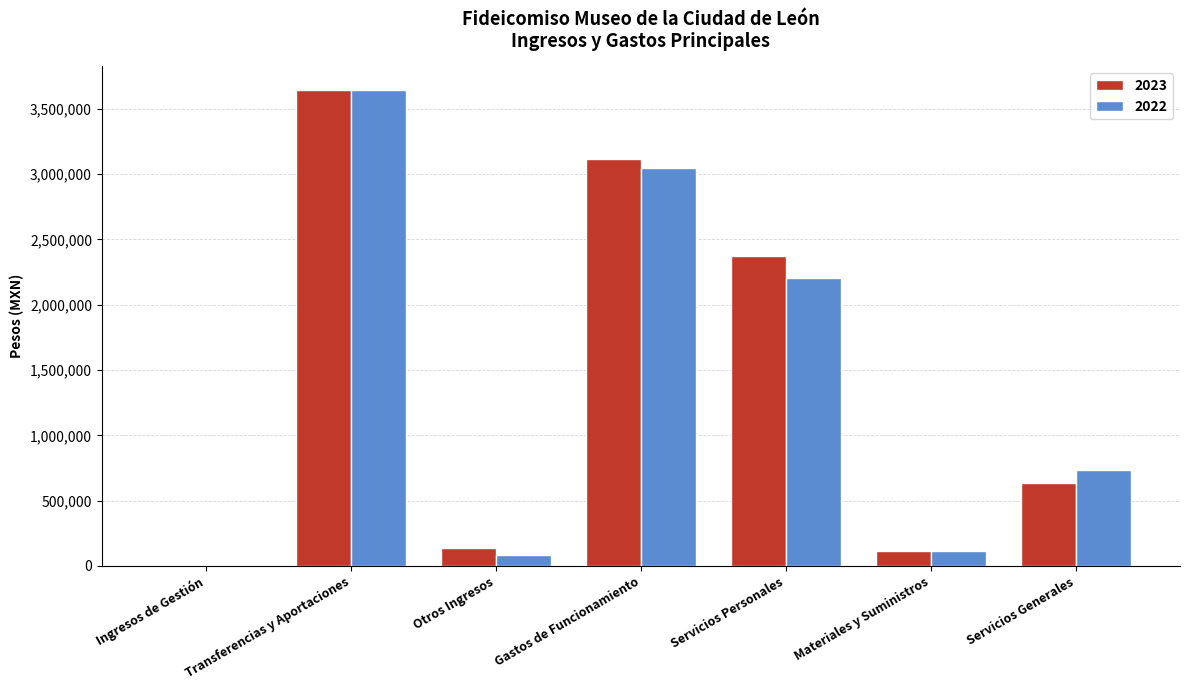

How many categories are shown in the chart?

7